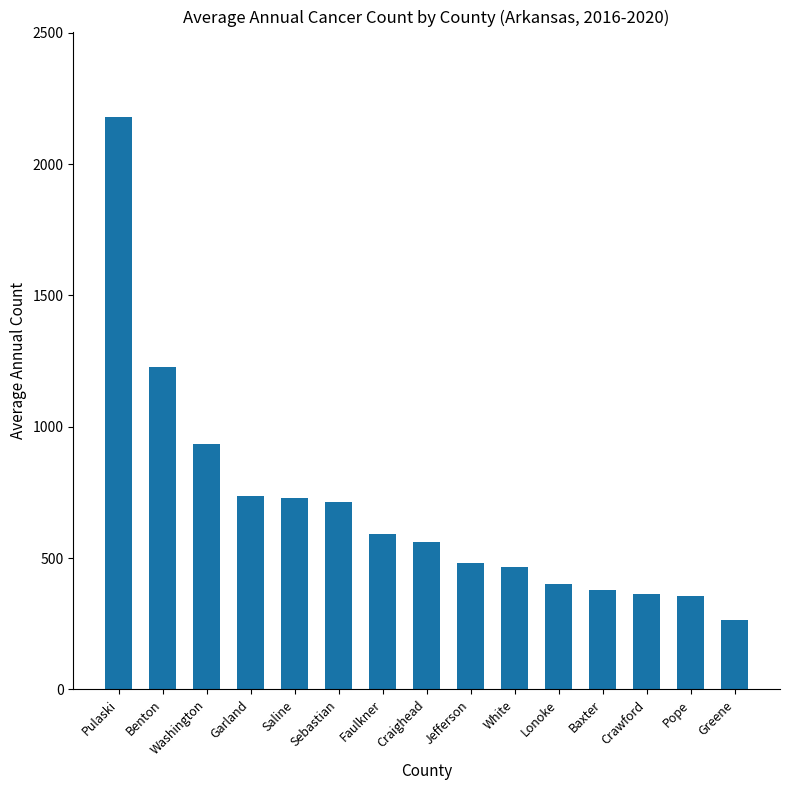

What position from the right is Benton?

14